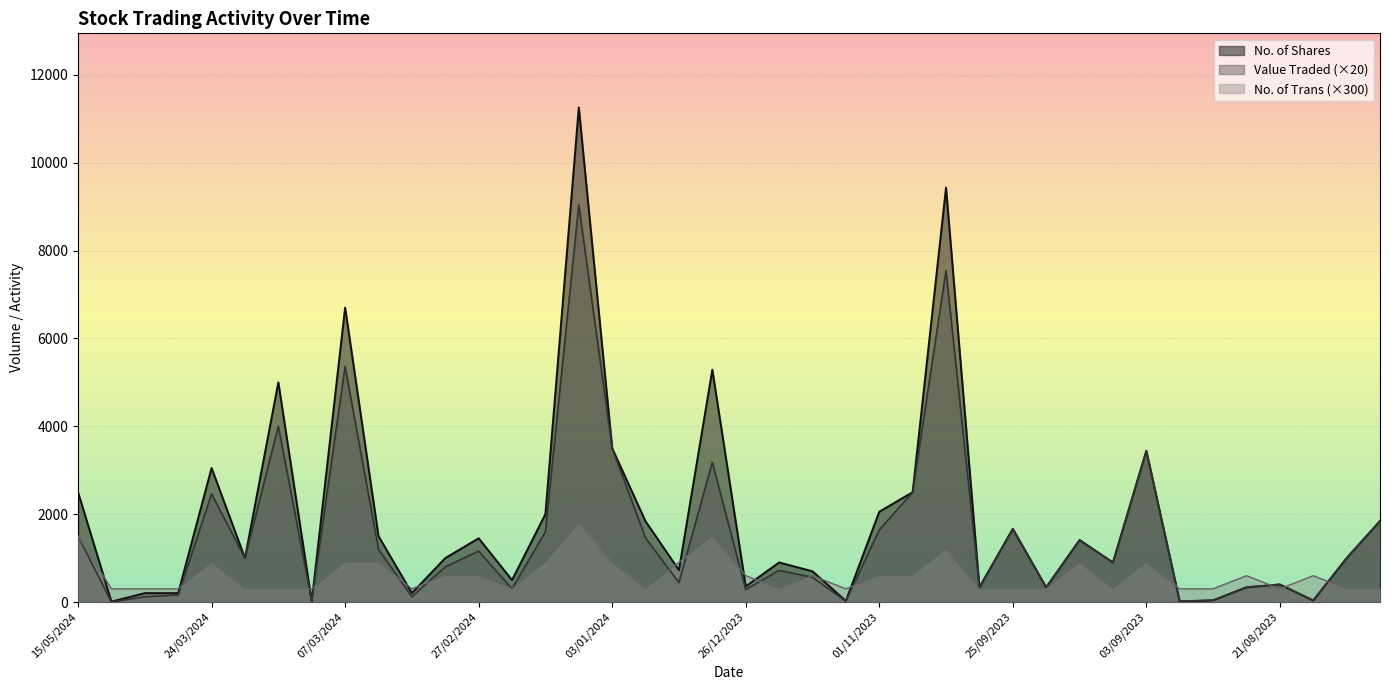

Read the Value Traded value at 15/08/2023.

40